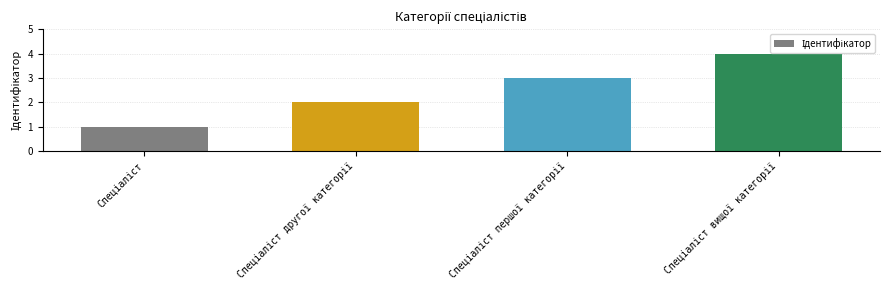

What is the difference between the maximum and minimum values?

3